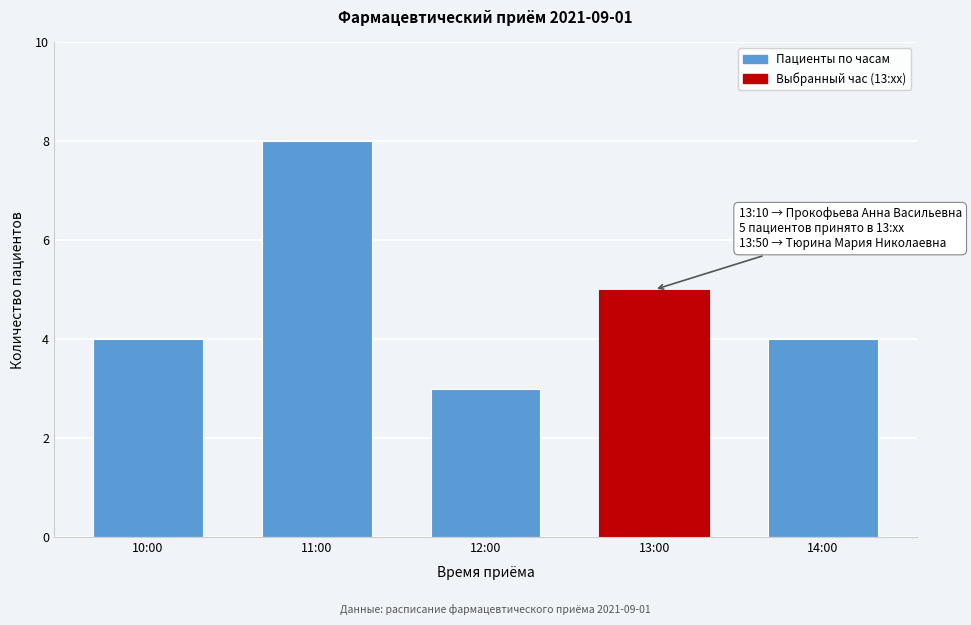

Reading left to right, extract all data points from this chart.

10:00=4	11:00=8	12:00=3	13:00=5	14:00=4